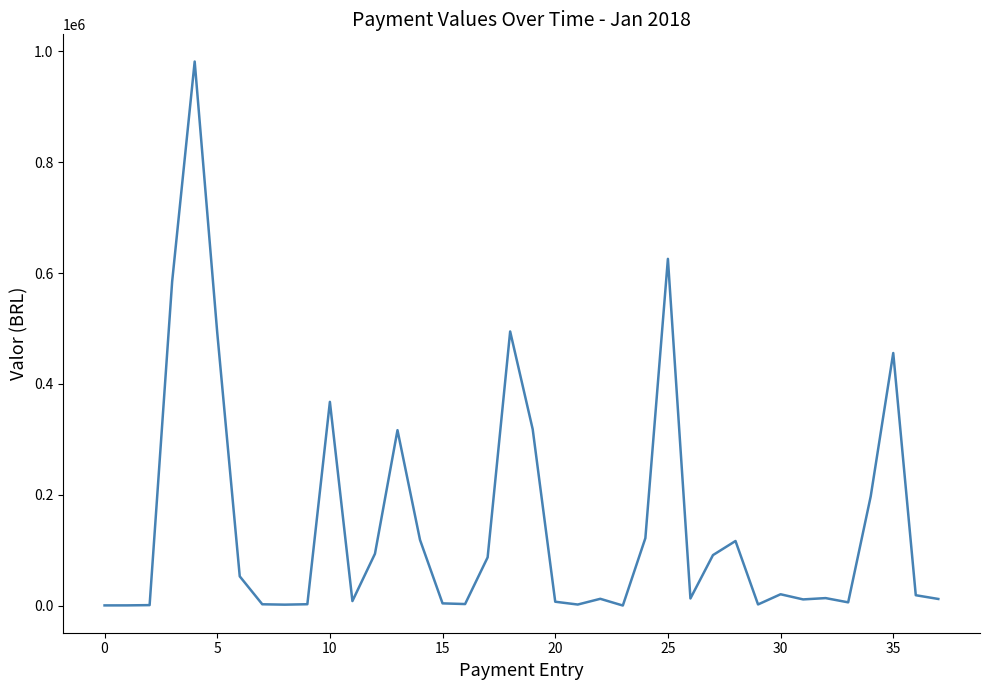

What is the difference between the maximum and minimum values?

980883.6